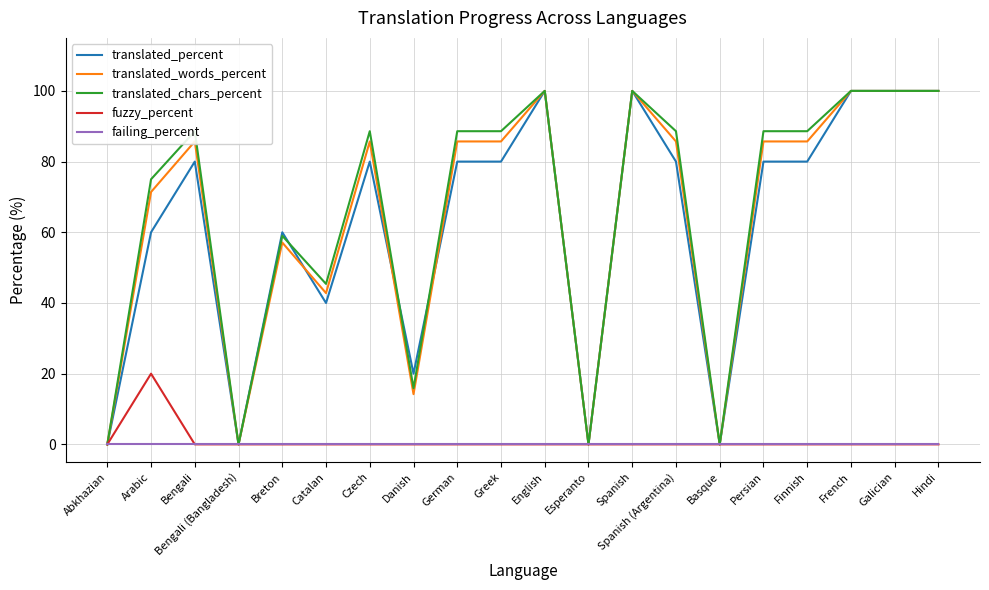

True or false: failing_percent has a value of 0.0 at Bengali.

True